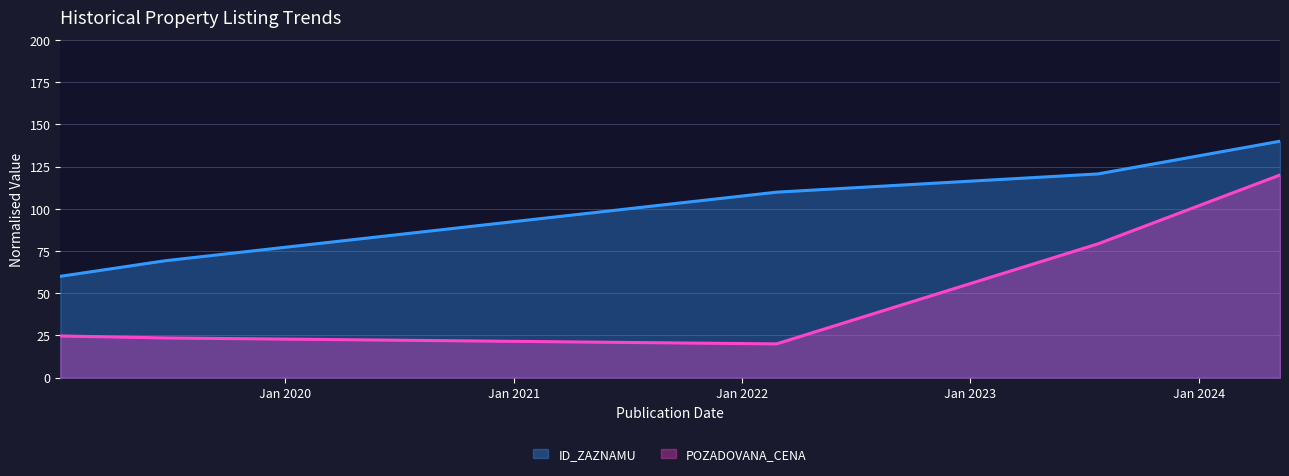

What is the label of the 5th point from the right?

2019-01-07